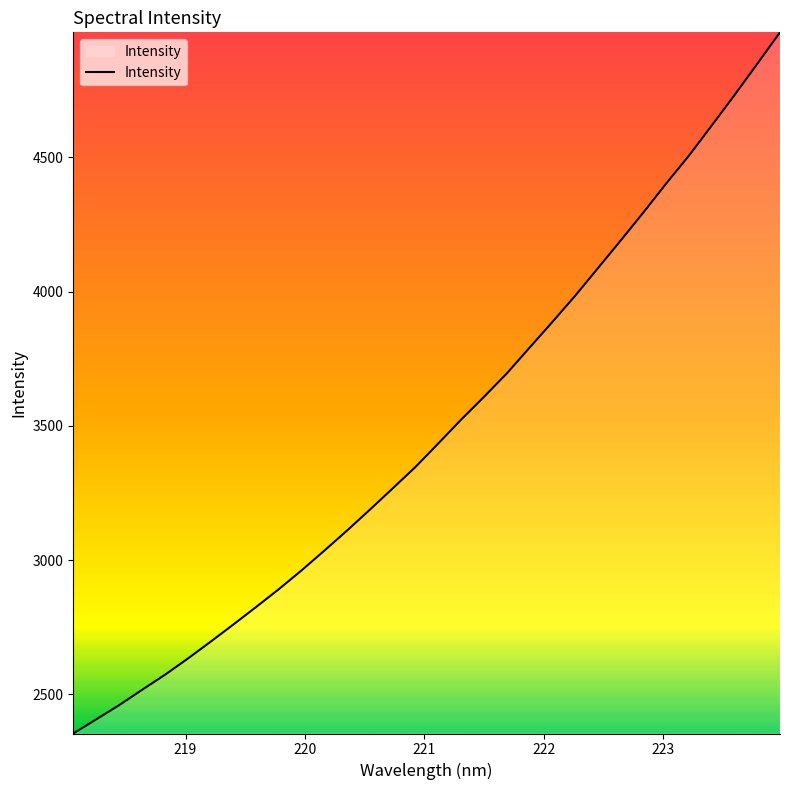

What is the greatest value displayed?

4965.9